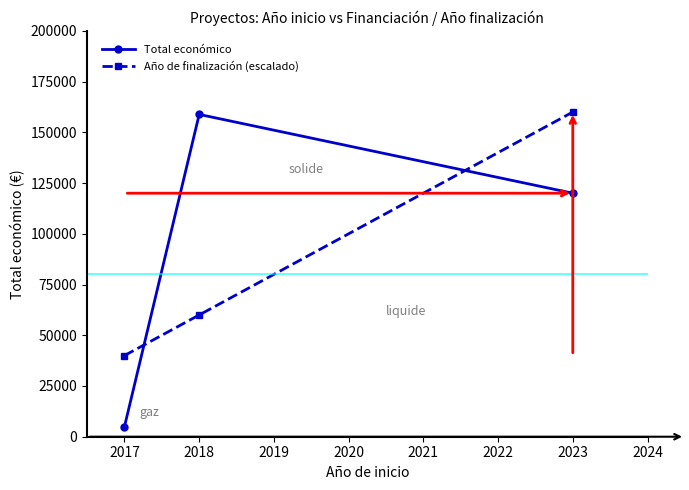

What is the value of the Total económico point at the 3rd from the left?

120000